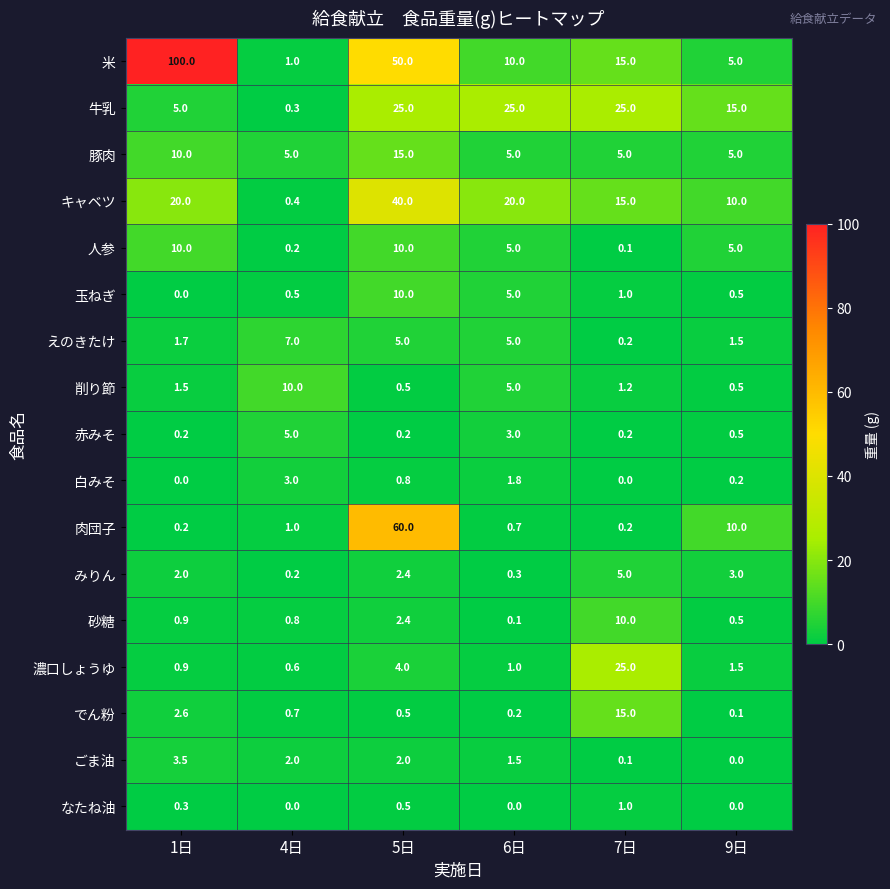

At which label is 玉ねぎ closest to 5?

6日